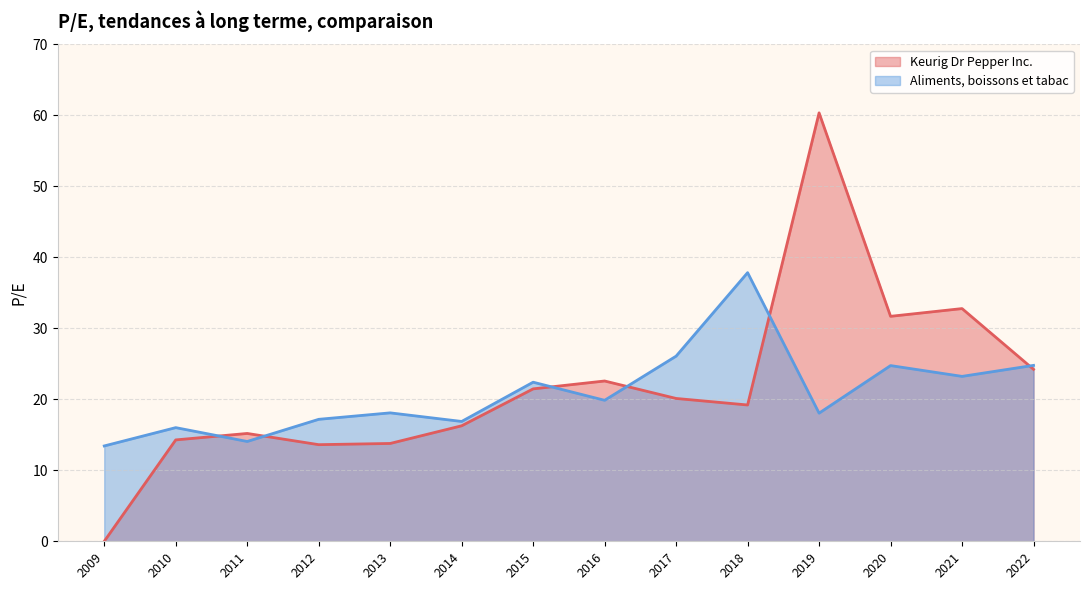

Between which two adjacent categories do Aliments, boissons et tabac and Keurig Dr Pepper Inc. first intersect?

2010 and 2011